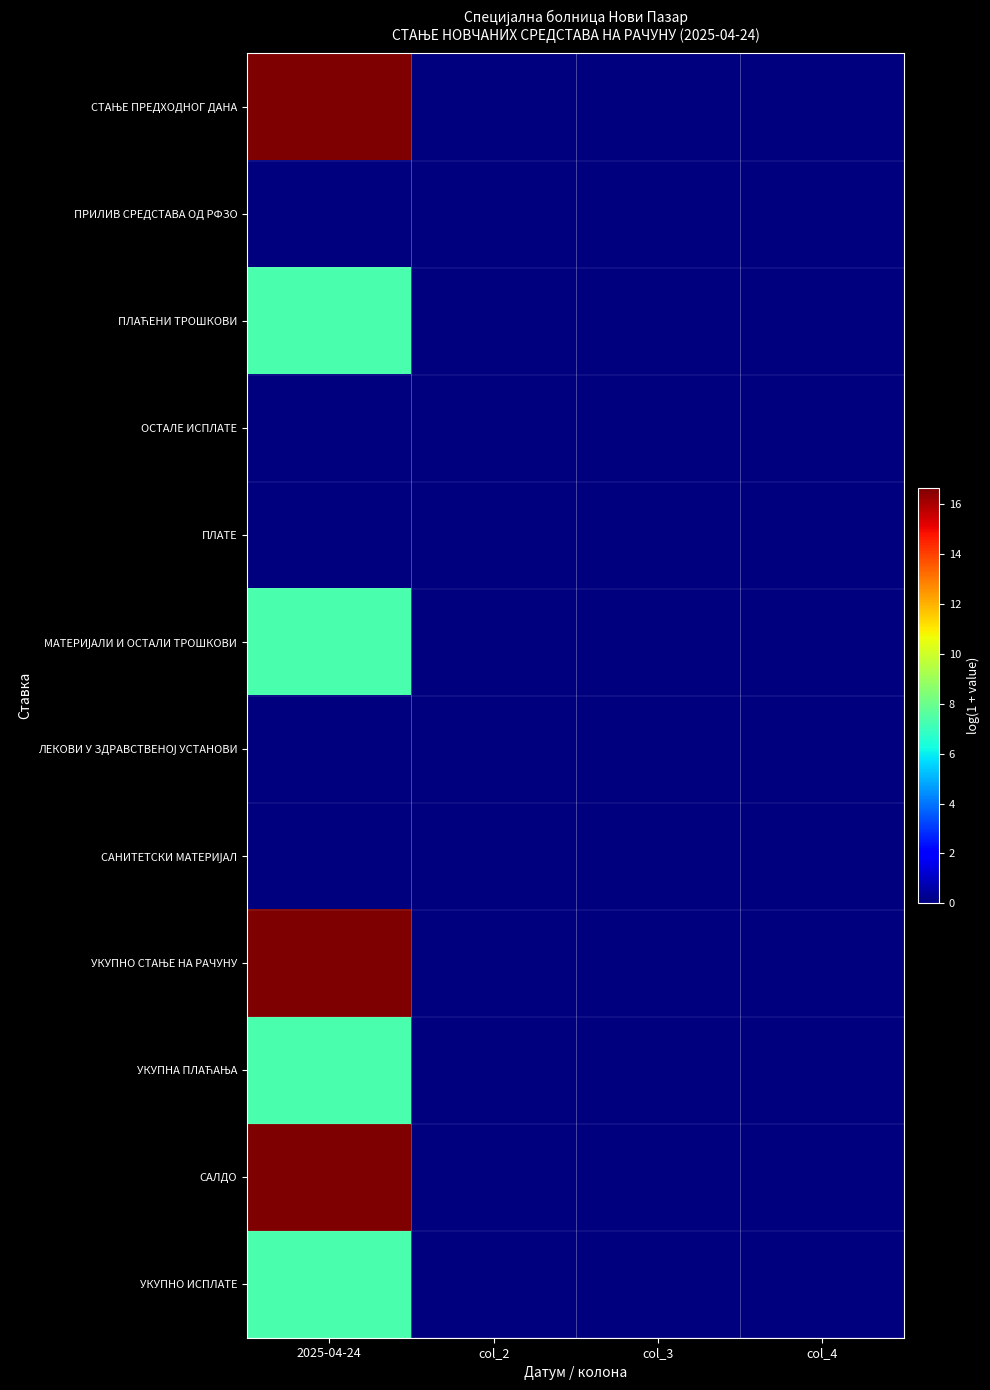

List the series in order of their peak value, highest first.

СТАЊЕ ПРЕДХОДНОГ ДАНА, УКУПНО СТАЊЕ НА РАЧУНУ, САЛДО, ПЛАЋЕНИ ТРОШКОВИ, МАТЕРИЈАЛИ И ОСТАЛИ ТРОШКОВИ, УКУПНА ПЛАЋАЊА, УКУПНО ИСПЛАТЕ, ПРИЛИВ СРЕДСТАВА ОД РФЗО, ОСТАЛЕ ИСПЛАТЕ, ПЛАТЕ, ЛЕКОВИ У ЗДРАВСТВЕНОЈ УСТАНОВИ, САНИТЕТСКИ МАТЕРИЈАЛ